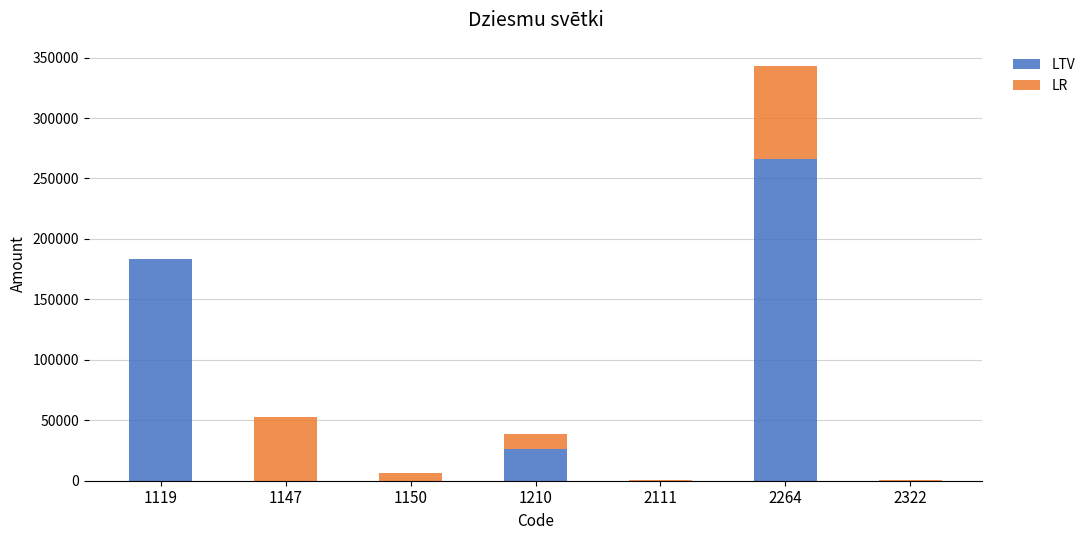

At which category is the sum across all series the highest?

2264